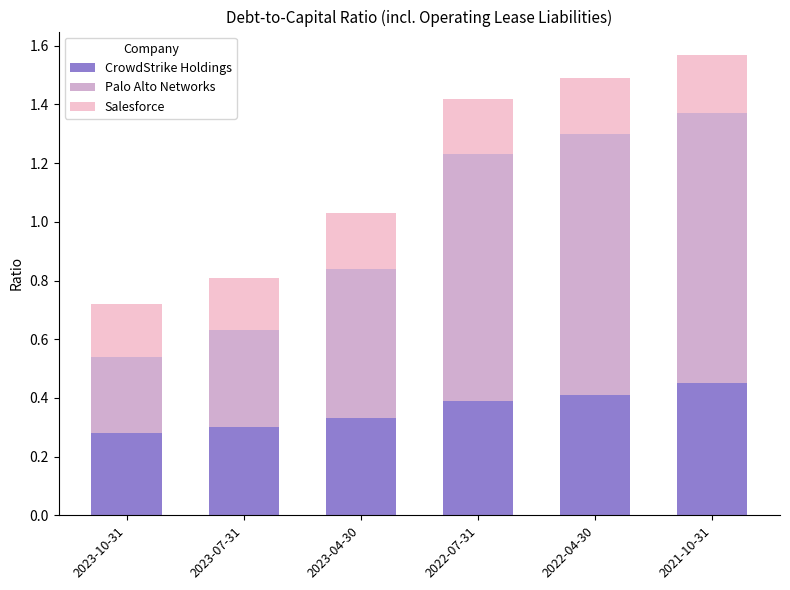

At which label does CrowdStrike Holdings reach its peak?

2021-10-31